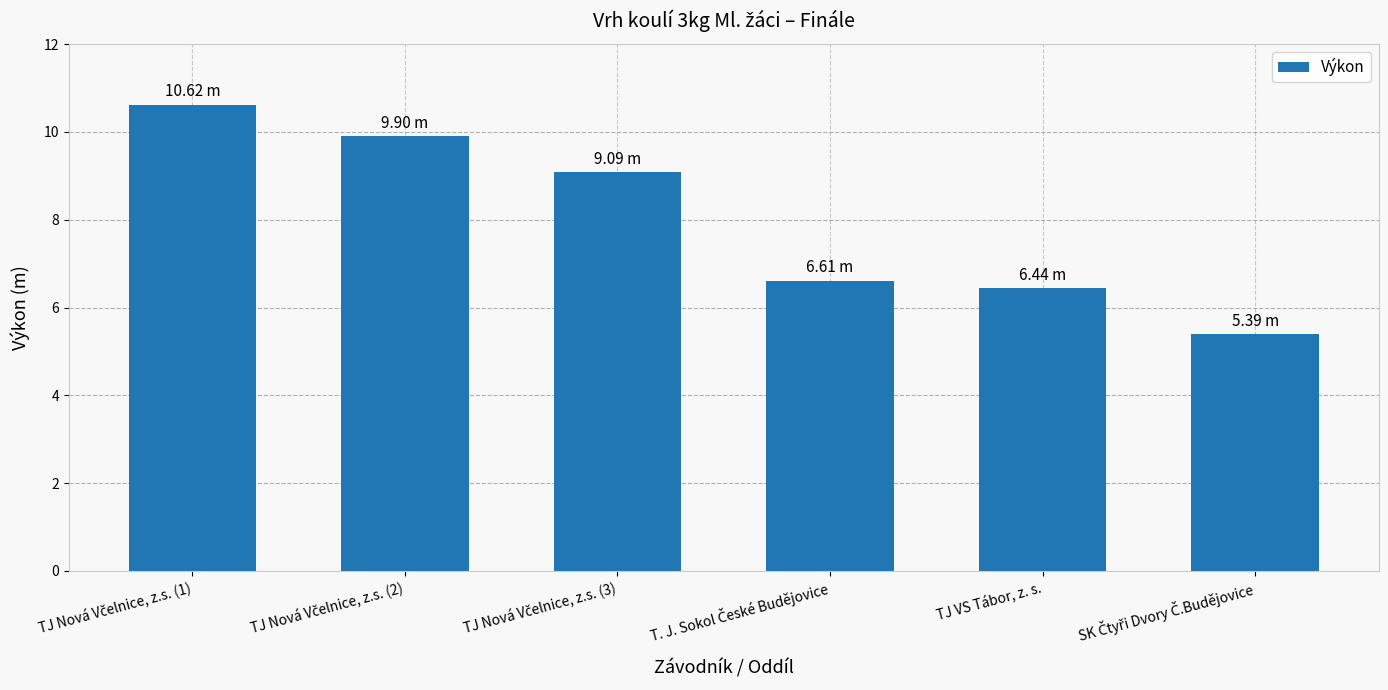

What is the difference between the maximum and minimum values?

5.2